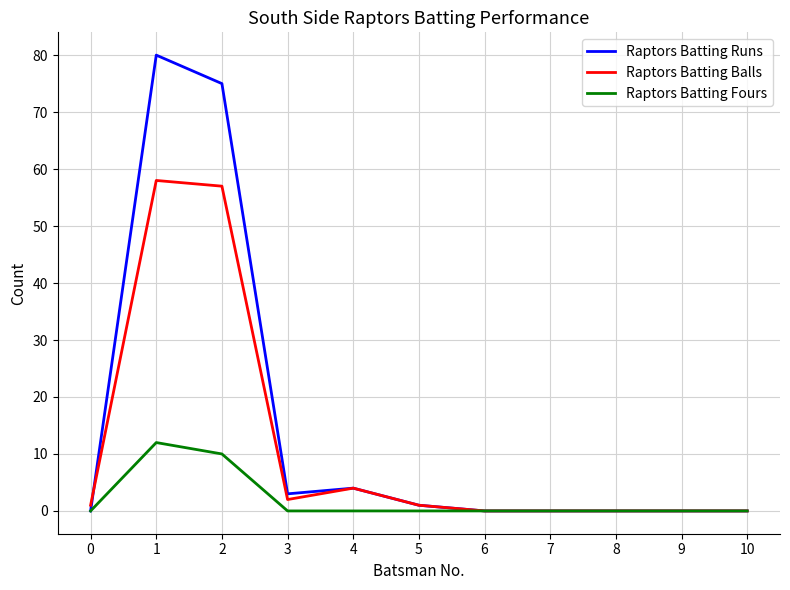

Where is Raptors Batting Balls nearest to the value 29?

4